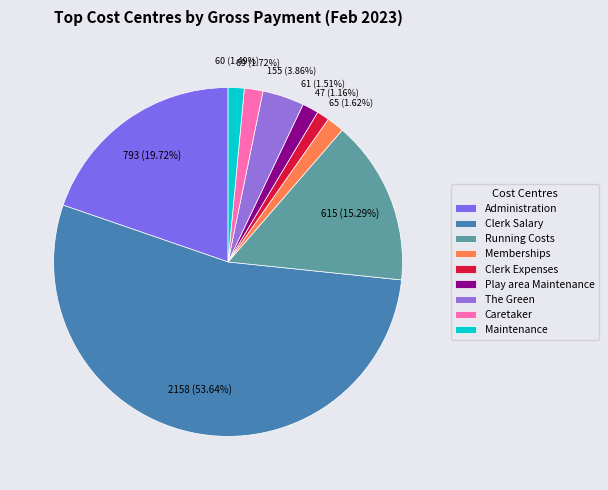

What is the change in value from Memberships to Clerk Expenses?

-18.5